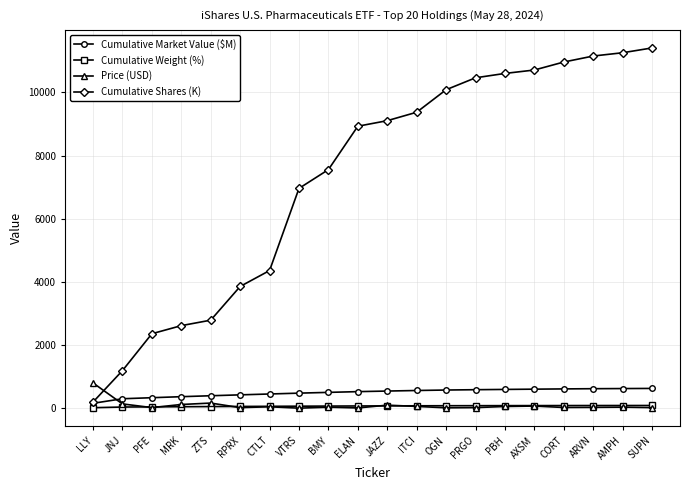

Where is Cumulative Shares (K) nearest to the value 5803?

VTRS